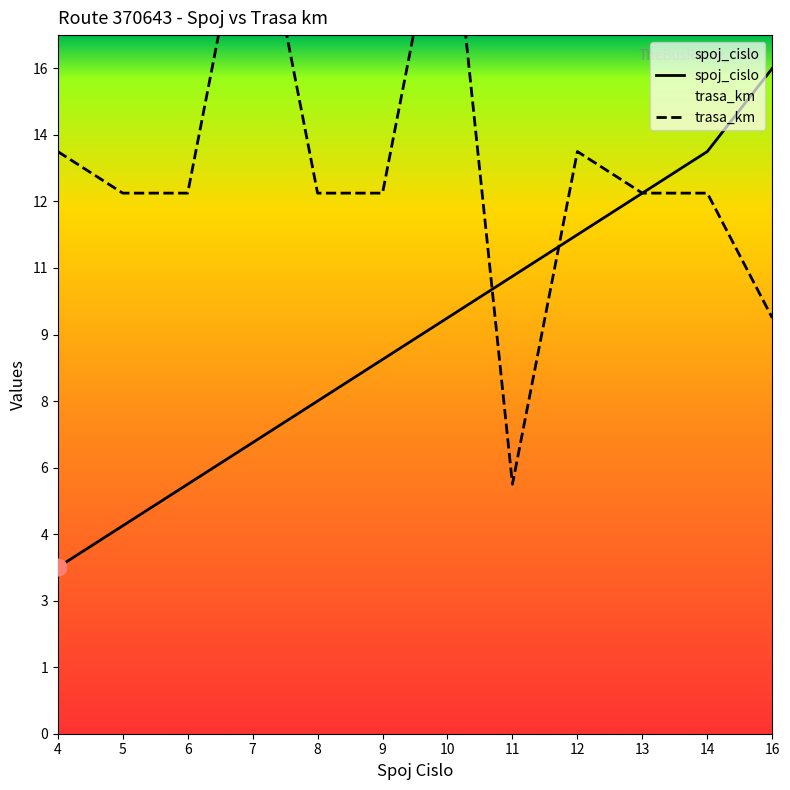

True or false: trasa_km has a value of 18 at 5.

False